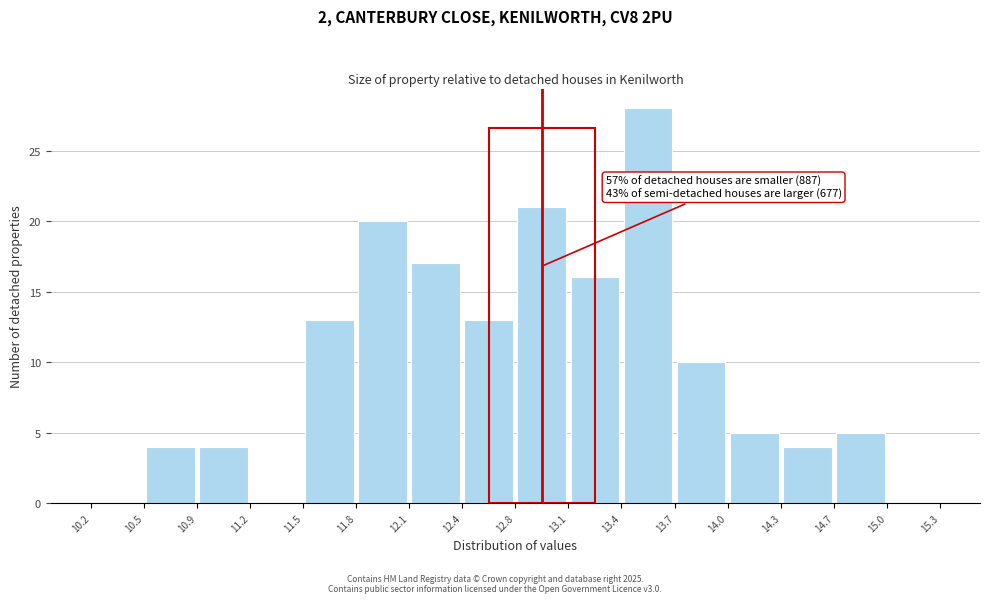

Which range on the x-axis has the tallest bar?

13.4 to 13.7